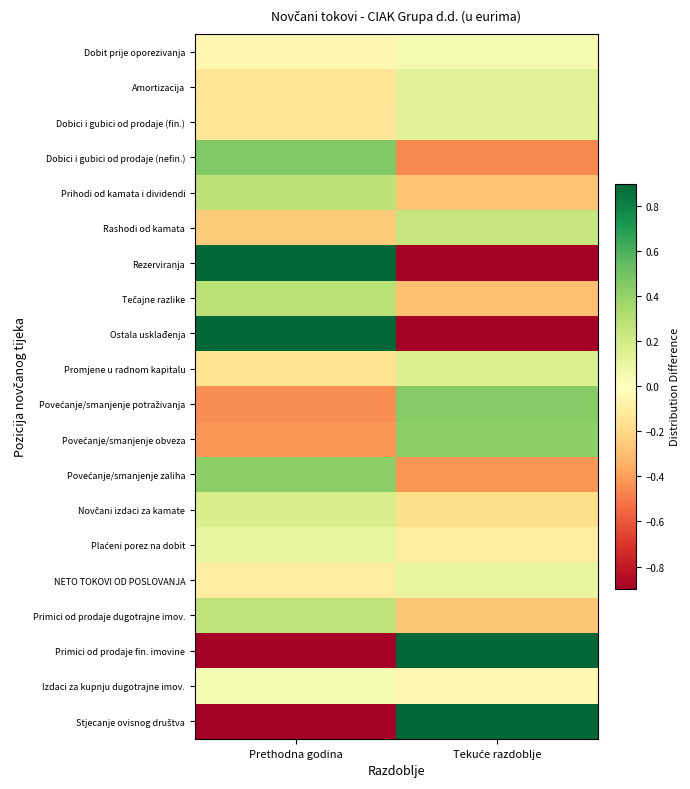

Rank the series at Prethodna godina from lowest to highest value.

Primici od prodaje fin. imovine, Stjecanje ovisnog društva, Povećanje/smanjenje potraživanja, Povećanje/smanjenje obveza, Rashodi od kamata, Promjene u radnom kapitalu, Amortizacija, Dobici i gubici od prodaje (fin.), NETO TOKOVI OD POSLOVANJA, Dobit prije oporezivanja, Izdaci za kupnju dugotrajne imov., Plaćeni porez na dobit, Novčani izdaci za kamate, Primici od prodaje dugotrajne imov., Prihodi od kamata i dividendi, Tečajne razlike, Povećanje/smanjenje zaliha, Dobici i gubici od prodaje (nefin.), Rezerviranja, Ostala usklađenja